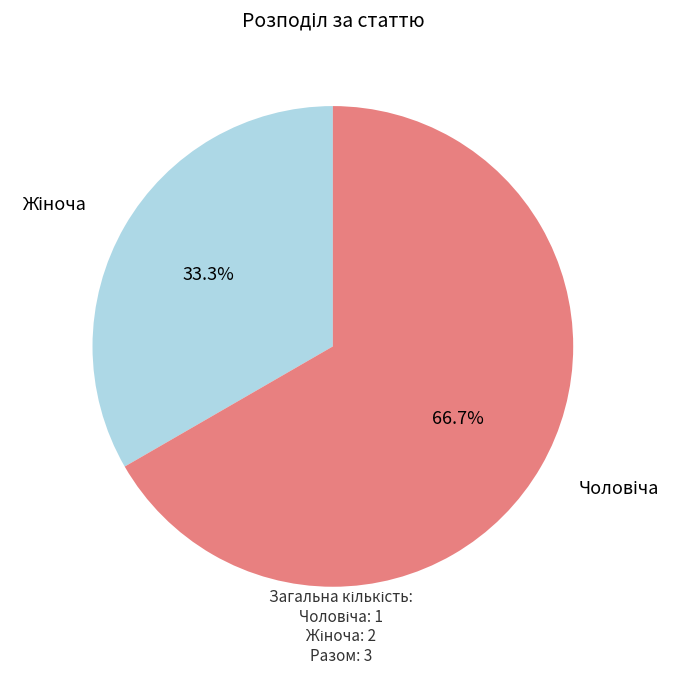

Count the number of slices in the pie.

2